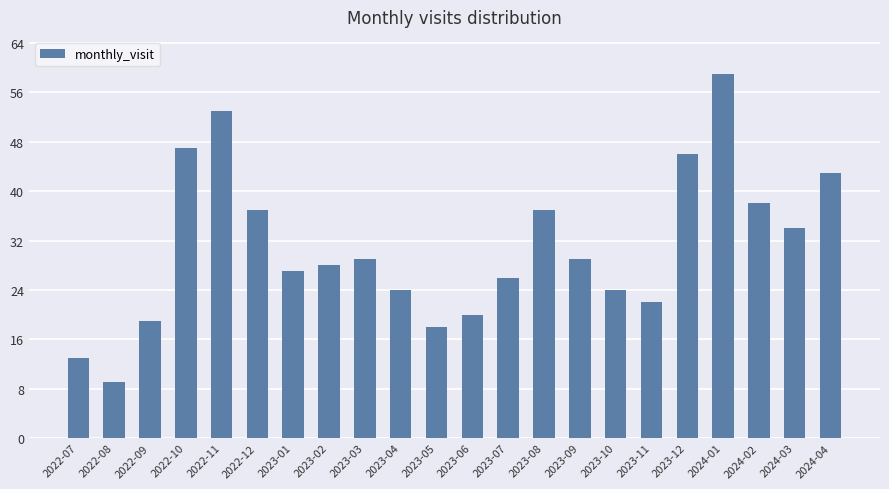

What is the ratio of the value at 2023-06 to the value at 2024-04?

0.5